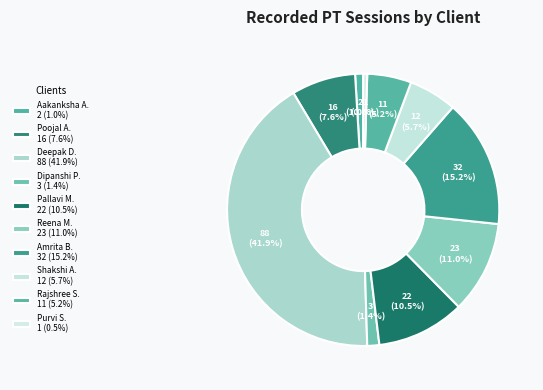

Which slice is the smallest?

Purvi Shah